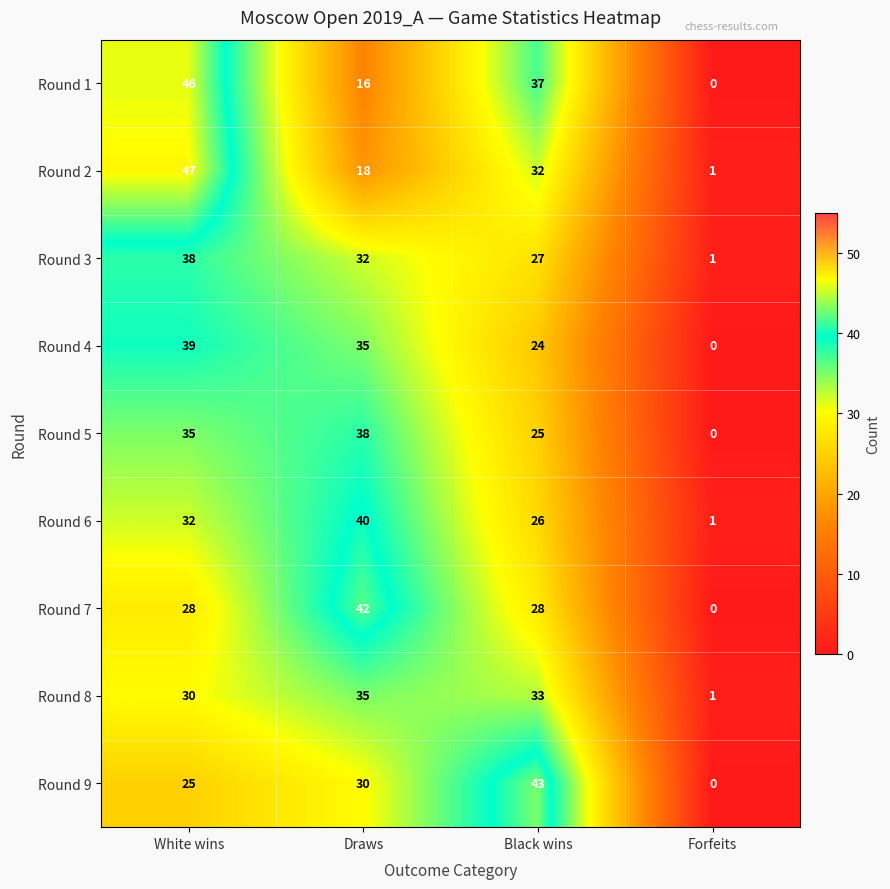

The value of Round 5 at Draws is 38. True or false?

True